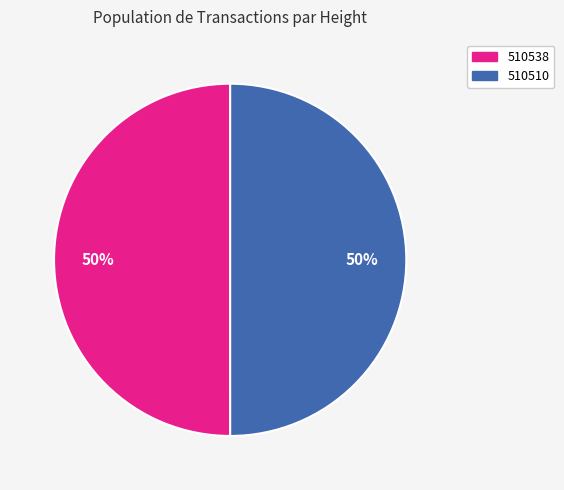

To the nearest percent, what portion does 510510 represent?

50%